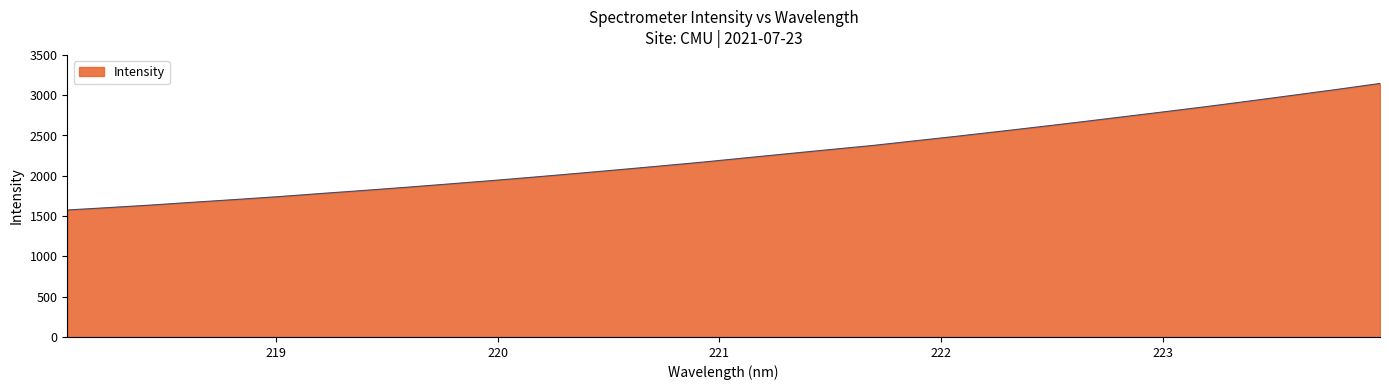

What is the difference between the maximum and minimum values?

1570.4